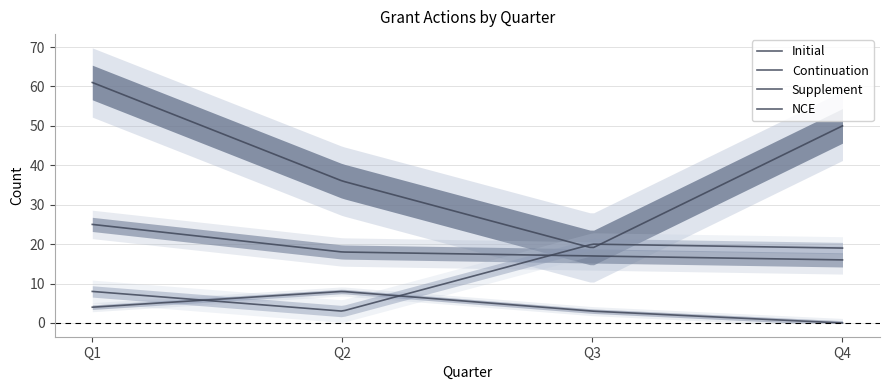

At how many categories does at least one series exceed 7?

4